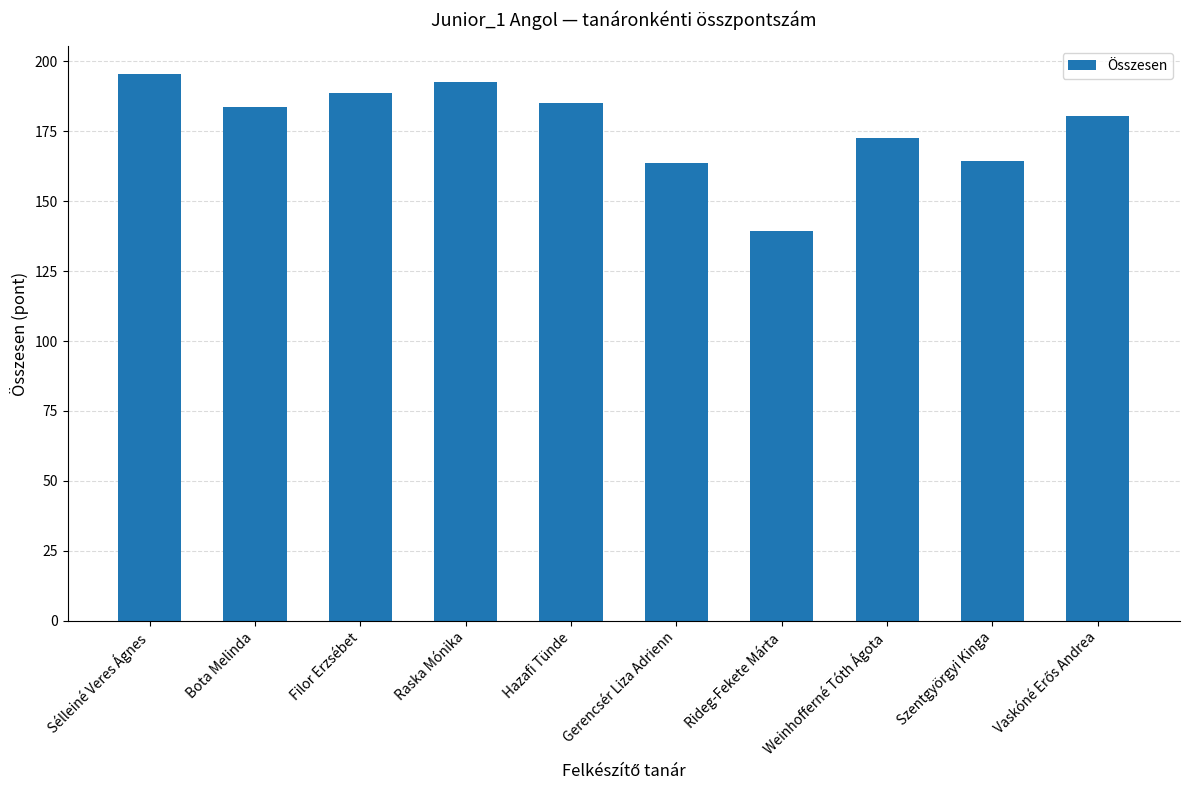

What is the label of the 9th bar from the left?

Szentgyörgyi Kinga